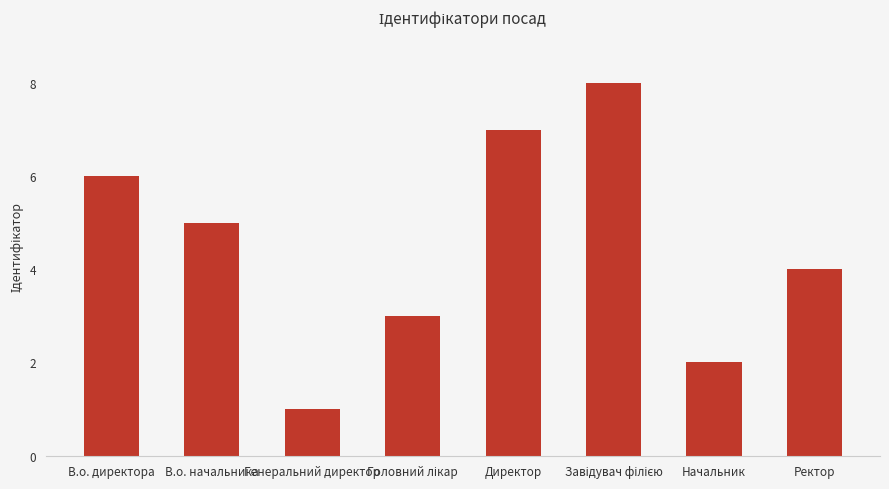

At which label is the value closest to 4?

Ректор